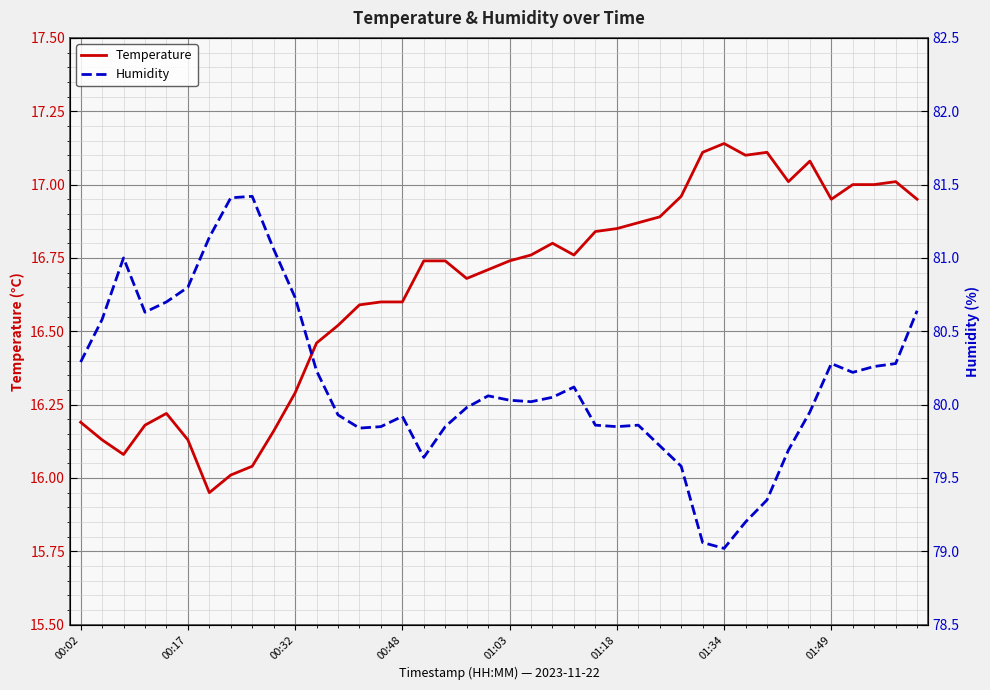

What is the minimum value for Humidity?

79.0